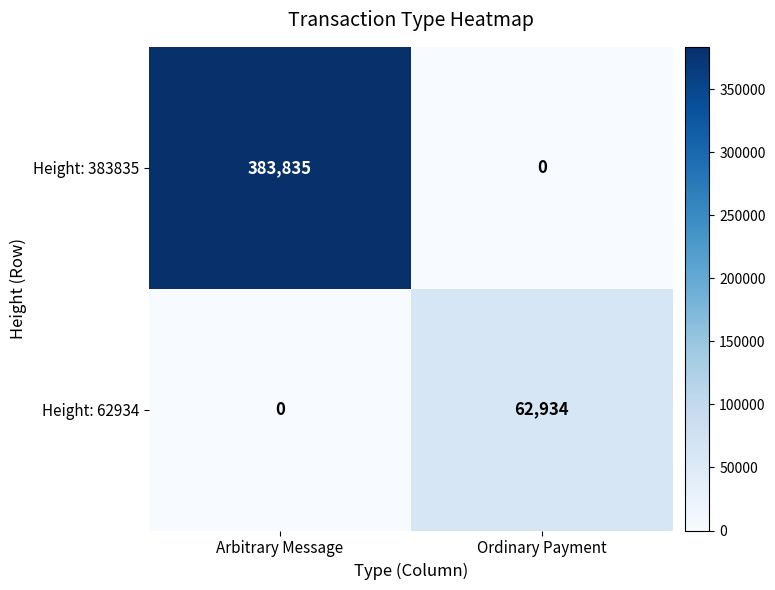

At which category is the sum across all series the highest?

Arbitrary Message